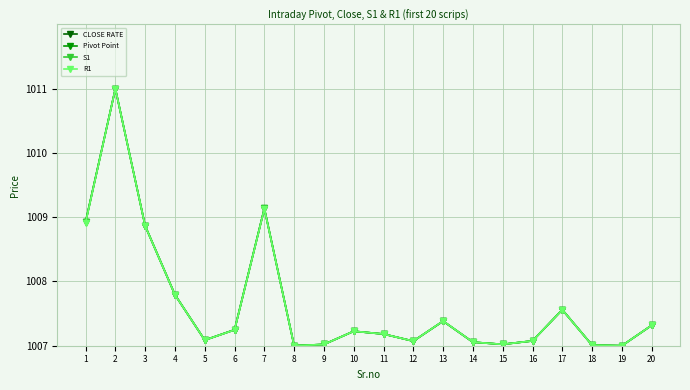

At how many categories does at least one series exceed 1010?

1